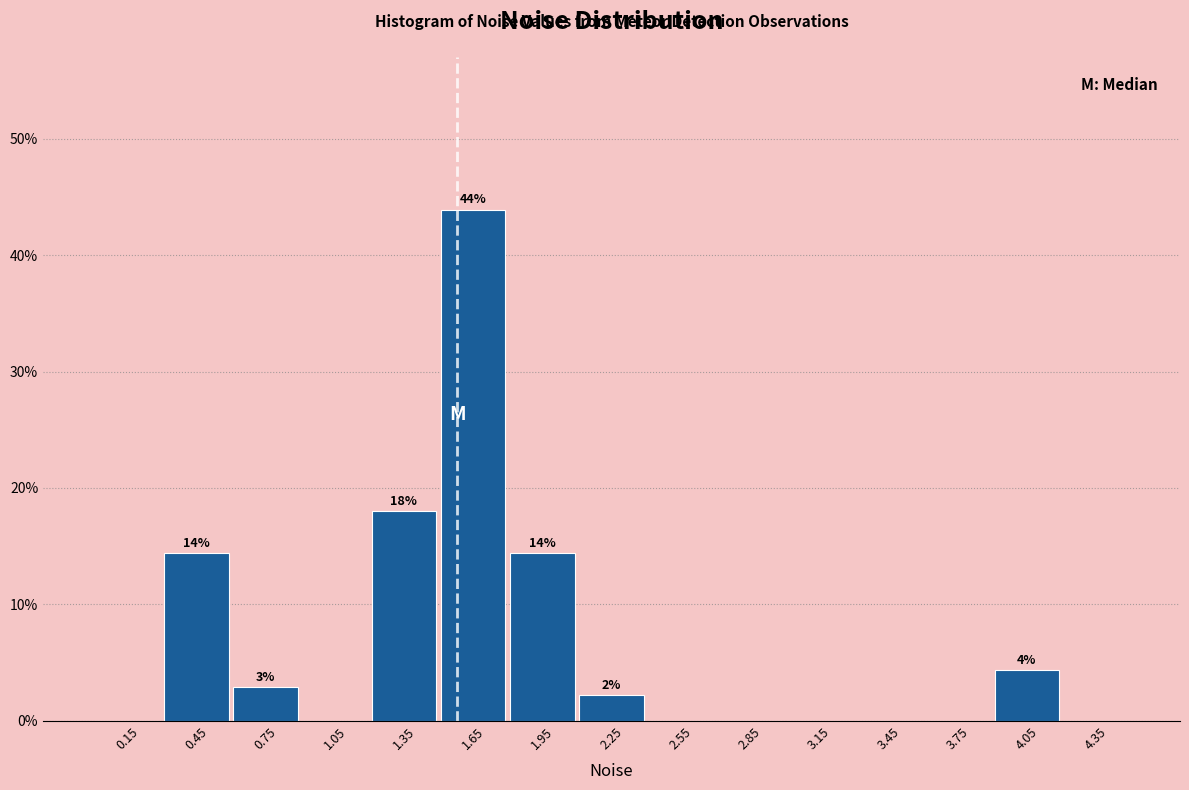

Which range on the x-axis has the tallest bar?

1.5 to 1.8